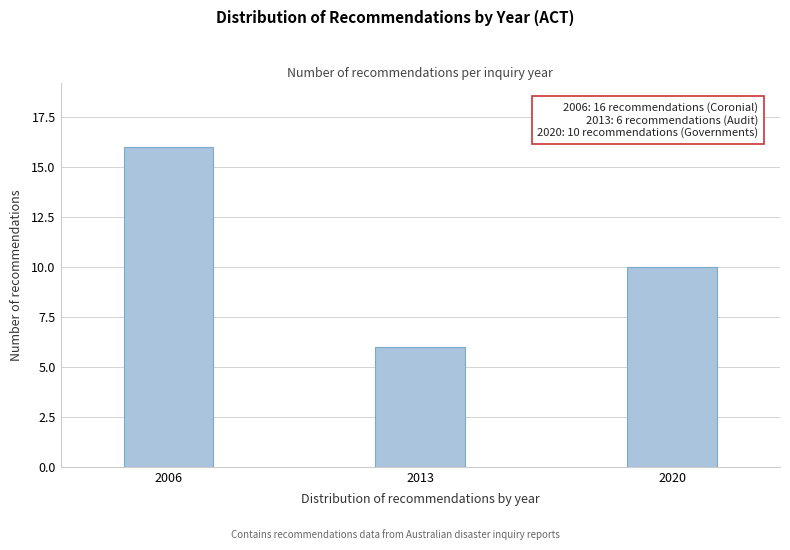

Reading right to left, transcribe all the data shown in this chart.

2020=10	2013=6	2006=16